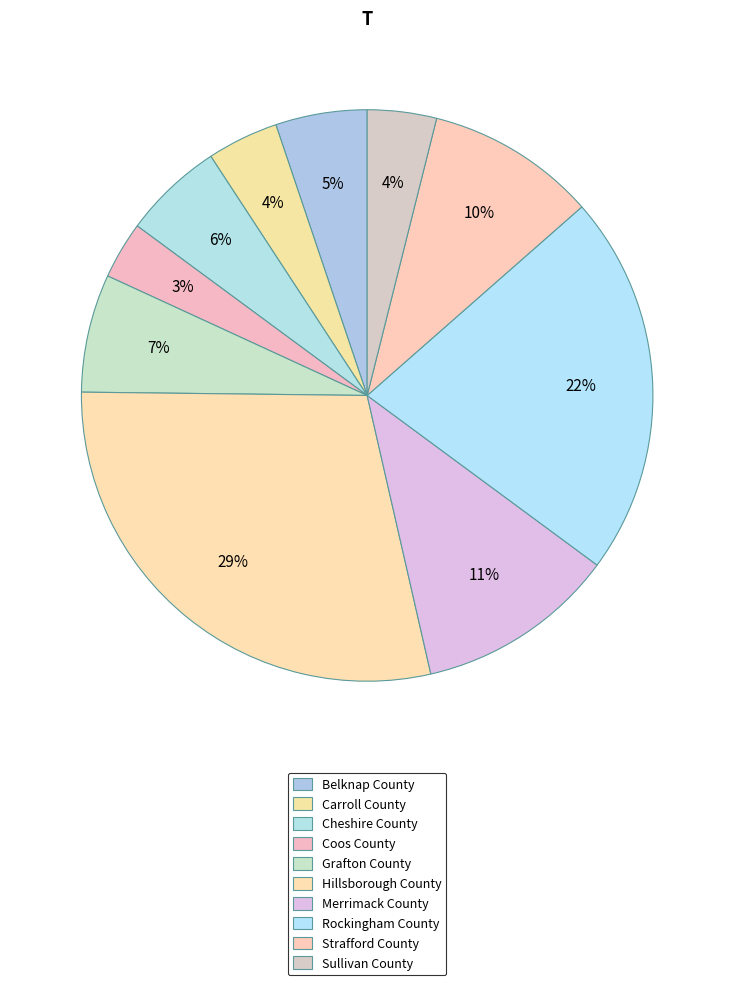

What is the change in value from Grafton County to Strafford County?

+1828